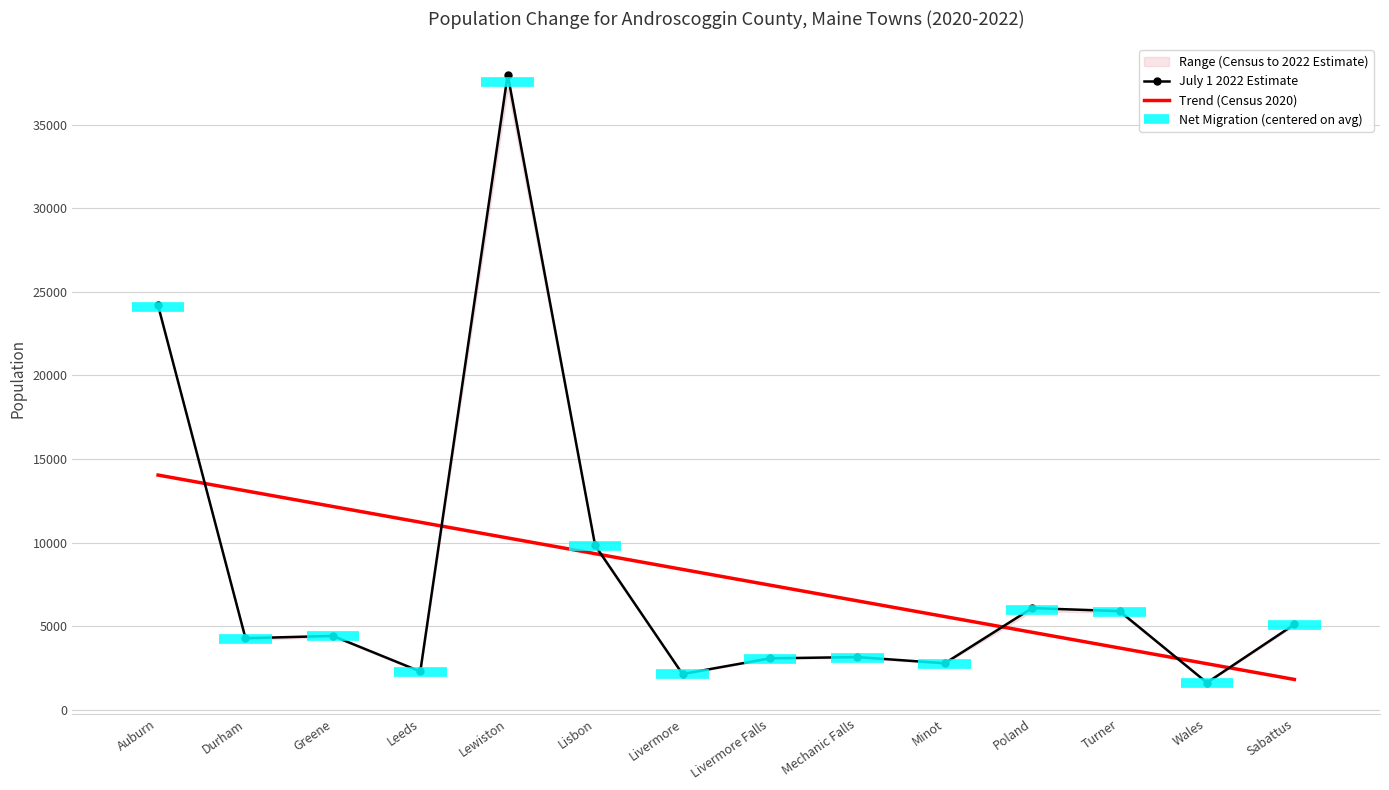

Rank the categories by Trend (Census 2020) value from lowest to highest.

Sabattus, Wales, Turner, Poland, Minot, Mechanic Falls, Livermore Falls, Livermore, Lisbon, Lewiston, Leeds, Greene, Durham, Auburn